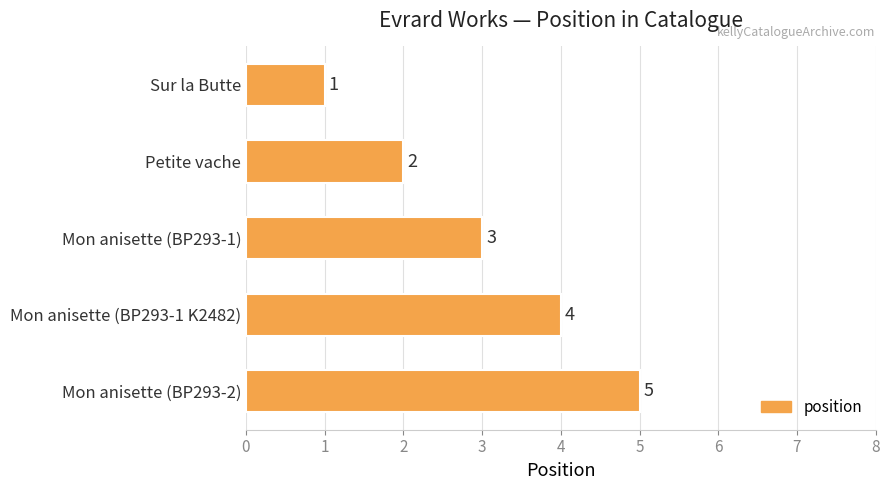

Where is the data nearest to the value 3?

Mon anisette (BP293-1)